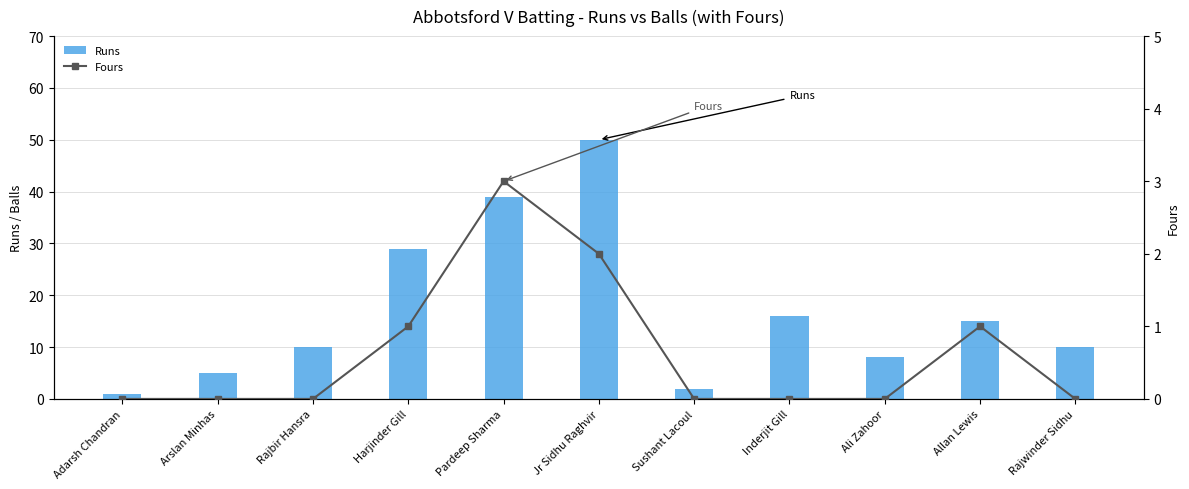

Rank the series by their maximum value, from highest to lowest.

Runs, Fours